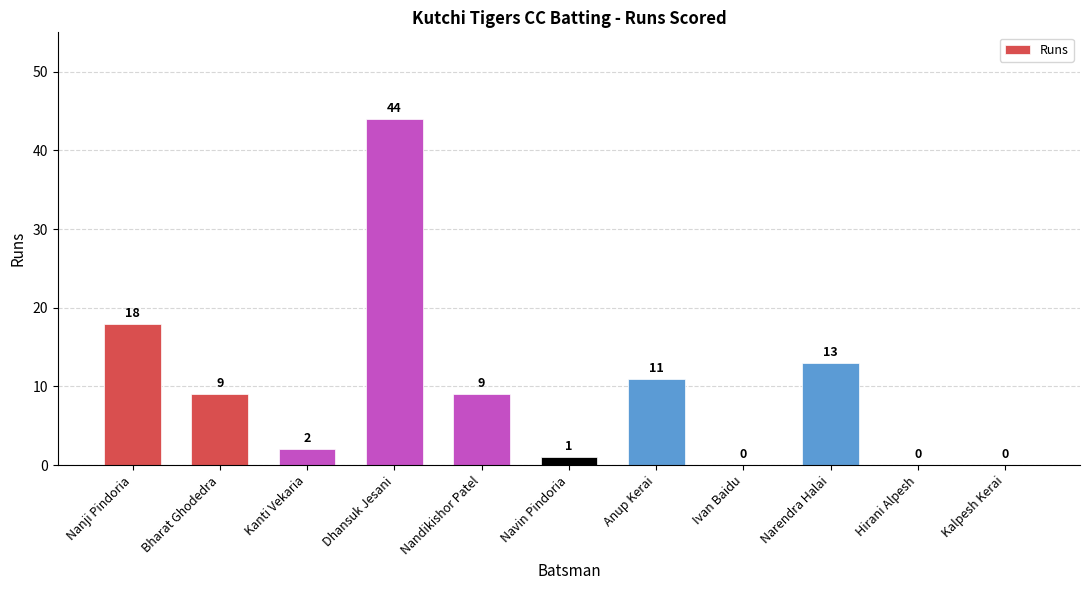

Reading left to right, transcribe all the data shown in this chart.

18	9	2	44	9	1	11	0	13	0	0